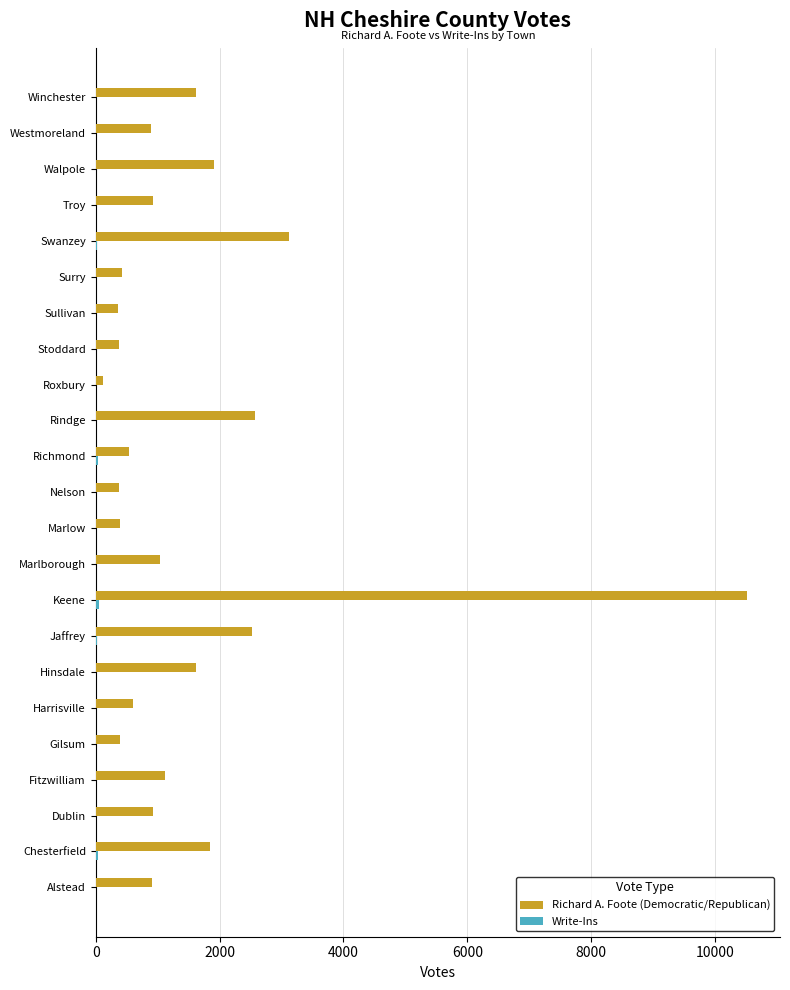

The Richard A. Foote (Democratic/Republican) series shows 1909 at Walpole. True or false?

True